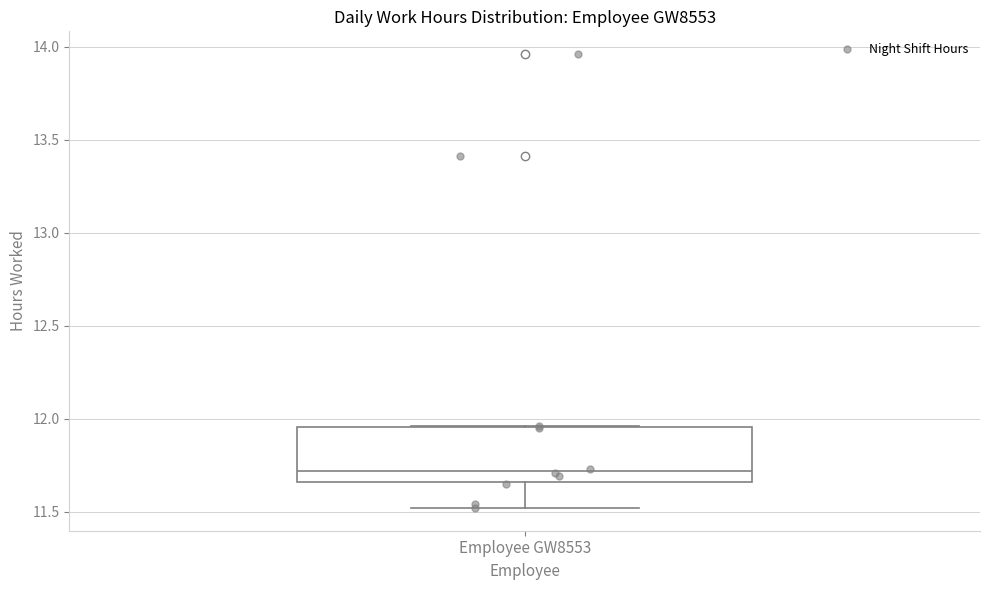

Read this box plot against the y-axis: the position of the median line, the range covered by the box, and the ends of both whiskers. The values are not printed on the chart, so give them approximately, as read against the axis.

median 11.70, box 11.65 to 11.95, whiskers 11.50 to 11.95